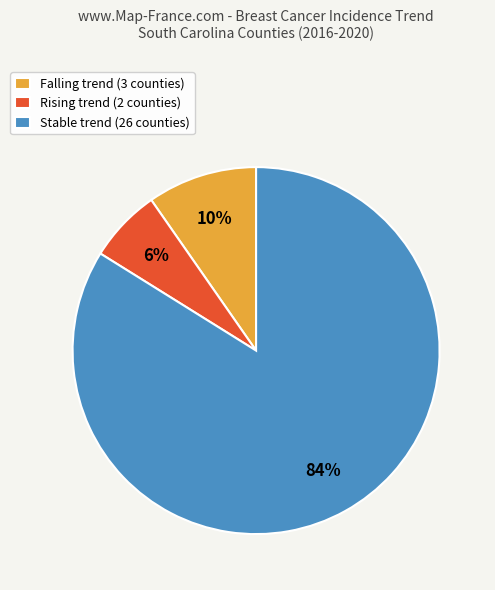

The Falling trend (3 counties) slice represents 10% of the pie. True or false?

True